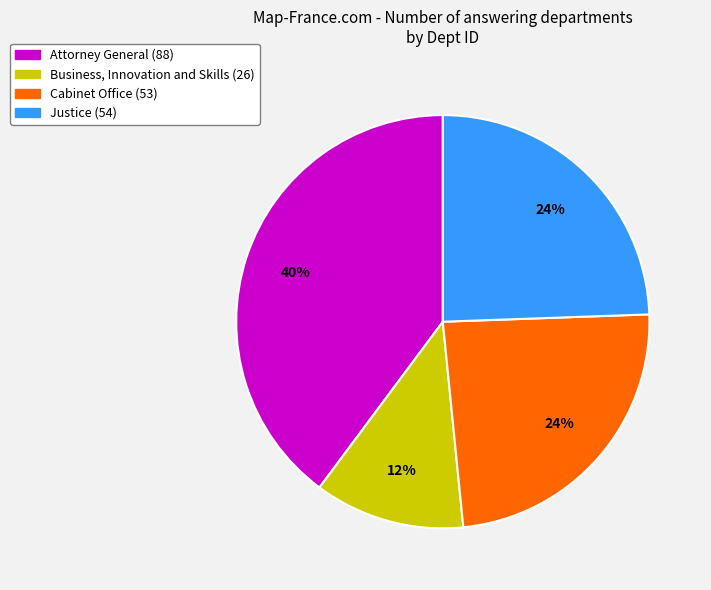

What is the largest slice in the pie chart?

Attorney General